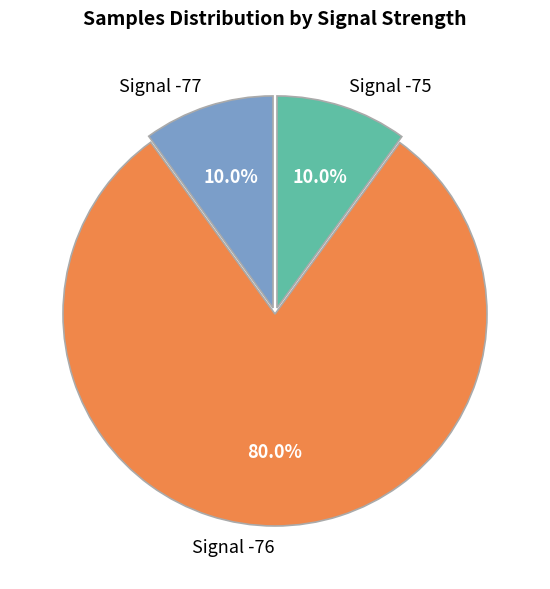

What percentage is NOT represented by Signal -77?

90.0%